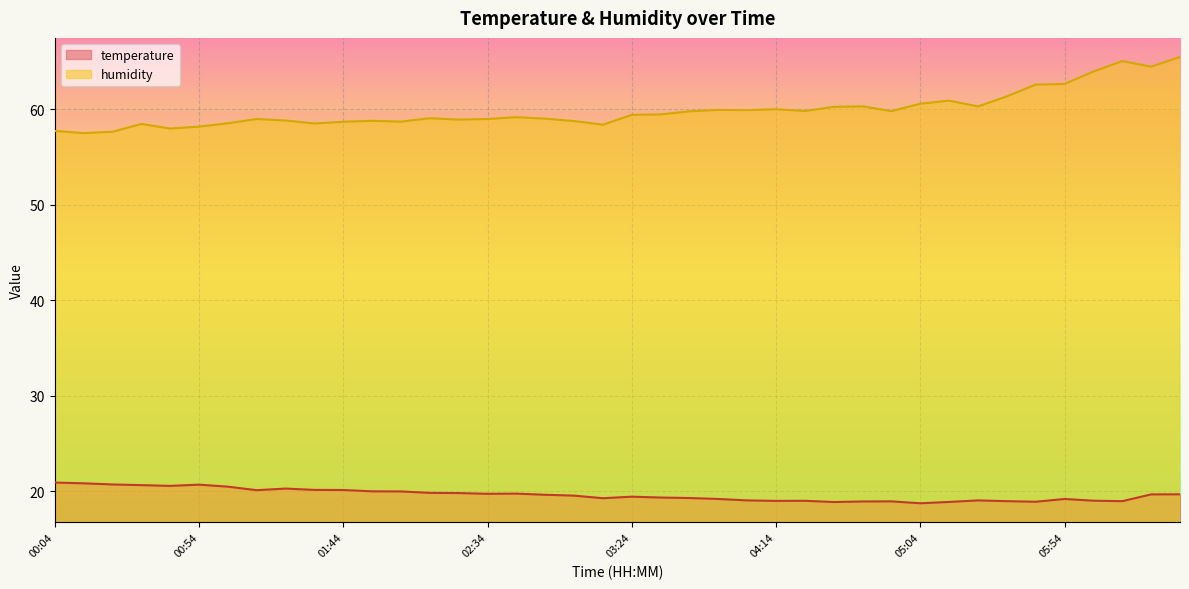

Reading right to left, what are all the values shown in this chart?

temperature: 19.7	19.7	19.0	19.0	19.2	18.9	19.0	19.1	18.9	18.8	18.9	18.9	18.9	19.0	19.0	19.1	19.2	19.3	19.4	19.4	19.3	19.6	19.6	19.8	19.7	19.8	19.8	20.0	20.0	20.1	20.1	20.3	20.1	20.5	20.7	20.6	20.6	20.7	20.8	20.9
humidity: 65.5	64.5	65.0	64.0	62.6	62.6	61.4	60.3	60.9	60.6	59.8	60.3	60.2	59.8	60.0	59.9	59.9	59.8	59.5	59.4	58.4	58.8	59.0	59.2	59.0	58.9	59.1	58.7	58.8	58.7	58.5	58.8	59.0	58.5	58.2	58.0	58.5	57.6	57.5	57.7